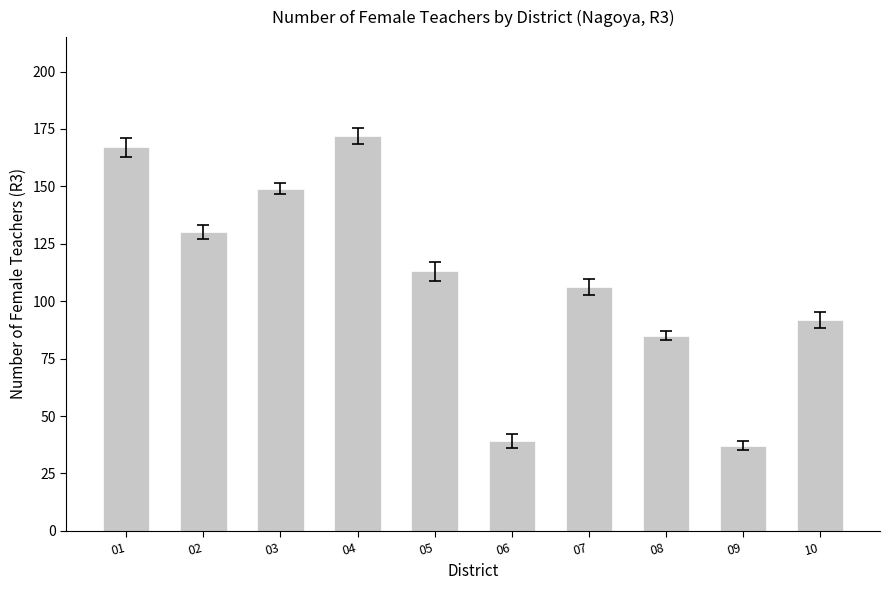

Reading left to right, list all the values displayed in this chart.

167	130	149	172	113	39	106	85	37	92